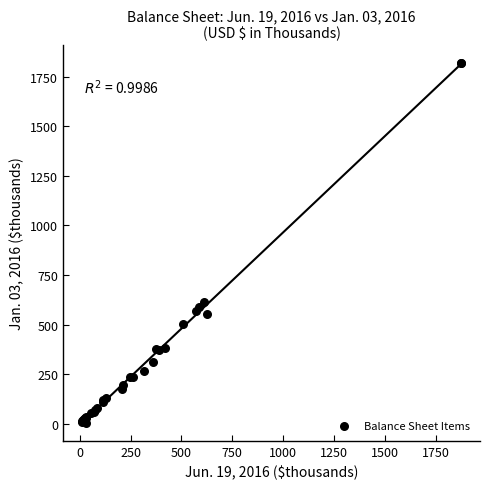

What Y value in the scatter plot is closest to 910?

611.2